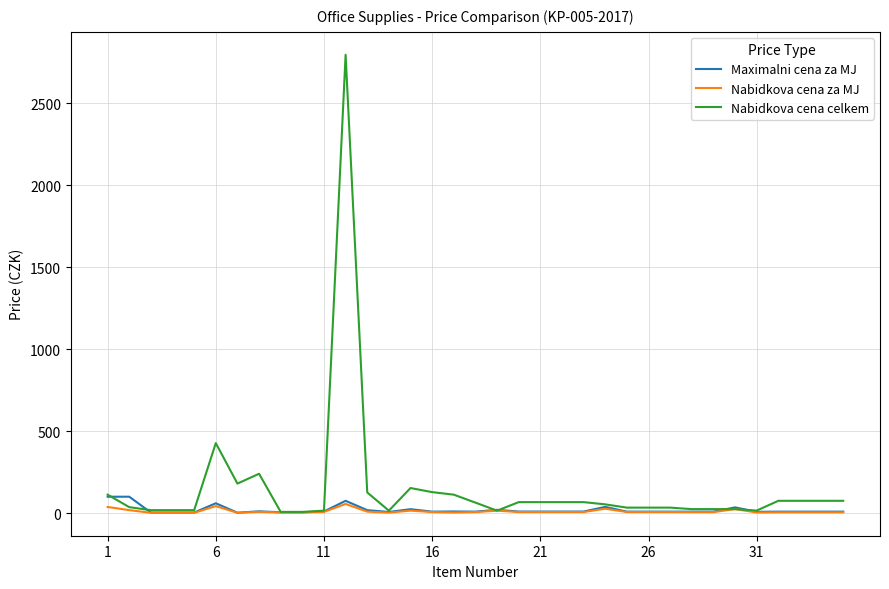

Does the chart have visible grid lines?

Yes